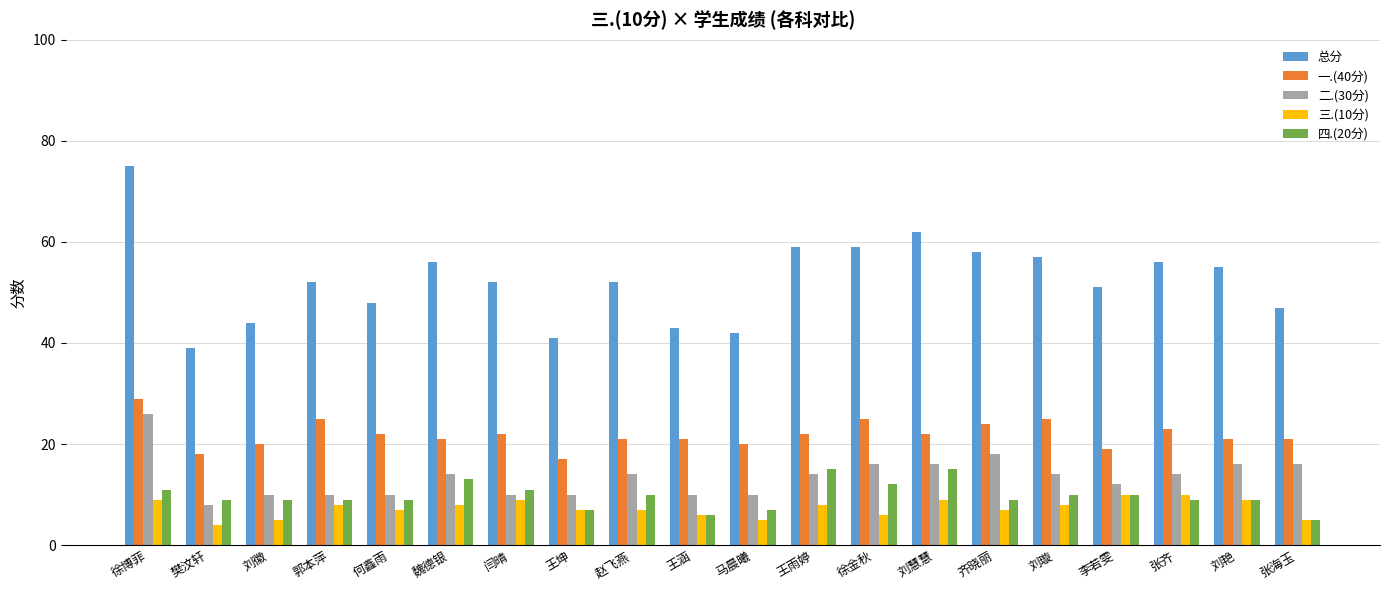

Reading left to right, what are all the values shown in this chart?

总分: 75	39	44	52	48	56	52	41	52	43	42	59	59	62	58	57	51	56	55	47
一.(40分): 29	18	20	25	22	21	22	17	21	21	20	22	25	22	24	25	19	23	21	21
二.(30分): 26	8	10	10	10	14	10	10	14	10	10	14	16	16	18	14	12	14	16	16
三.(10分): 9	4	5	8	7	8	9	7	7	6	5	8	6	9	7	8	10	10	9	5
四.(20分): 11	9	9	9	9	13	11	7	10	6	7	15	12	15	9	10	10	9	9	5